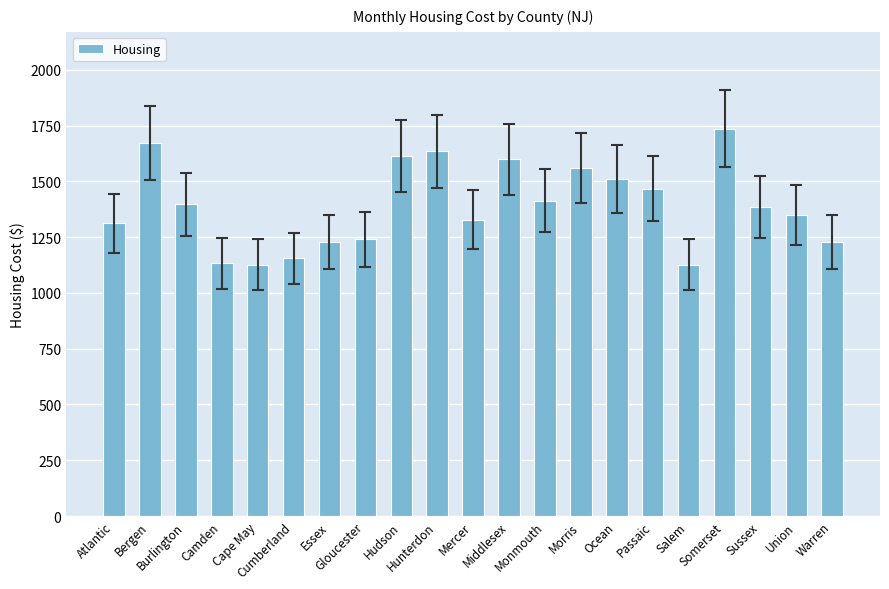

Does the chart contain stacked bars?

No